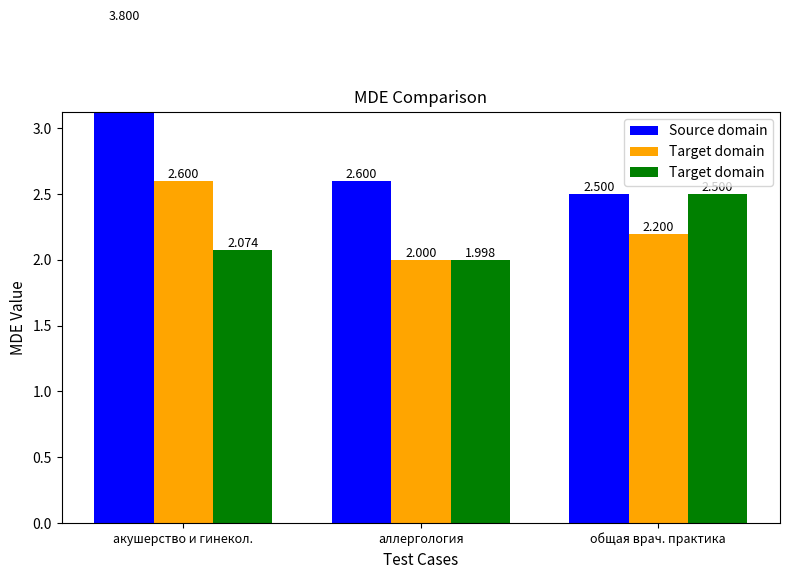

List the series in order of their peak value, lowest first.

Target domain, Source domain